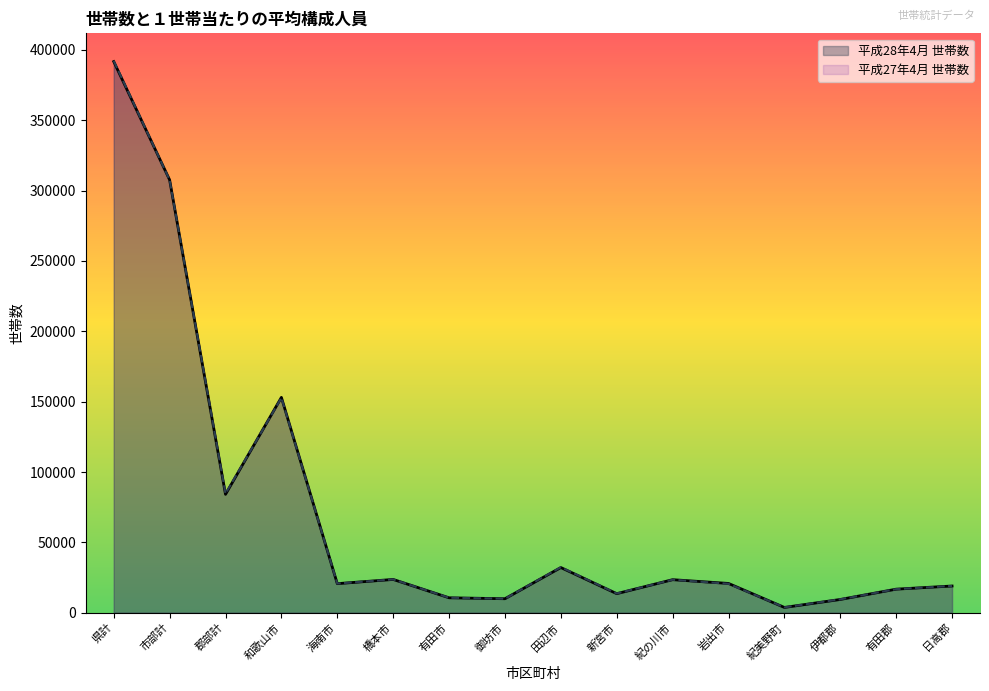

Rank the series by their maximum value, from highest to lowest.

平成27年4月 世帯数, 平成28年4月 世帯数